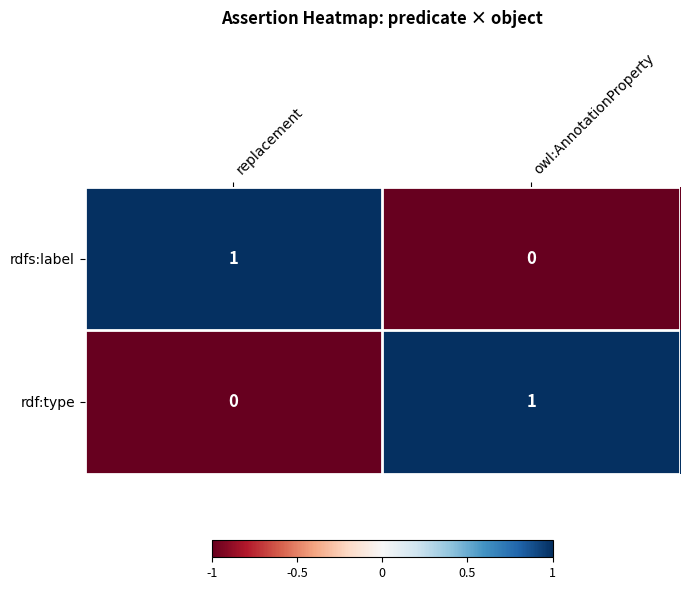

Rank the categories by rdf:type value from highest to lowest.

owl:AnnotationProperty, replacement